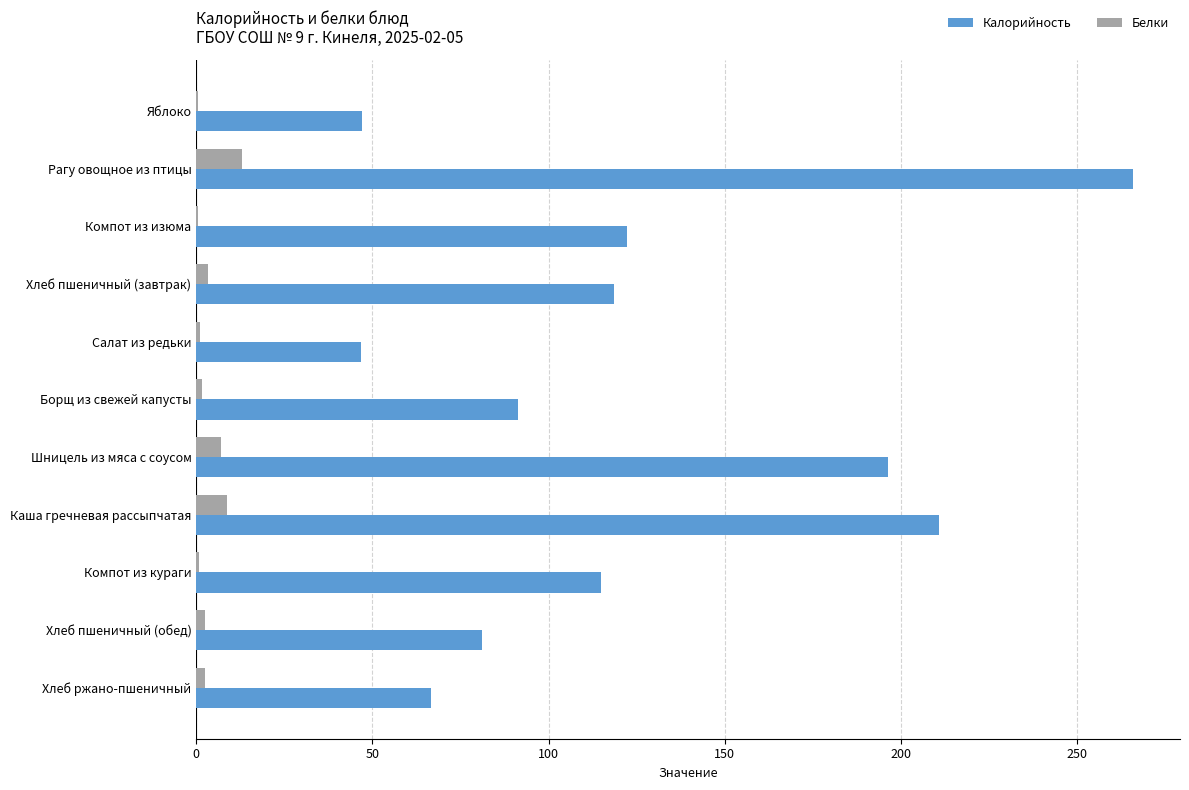

What is the maximum value for Калорийность?

266.0